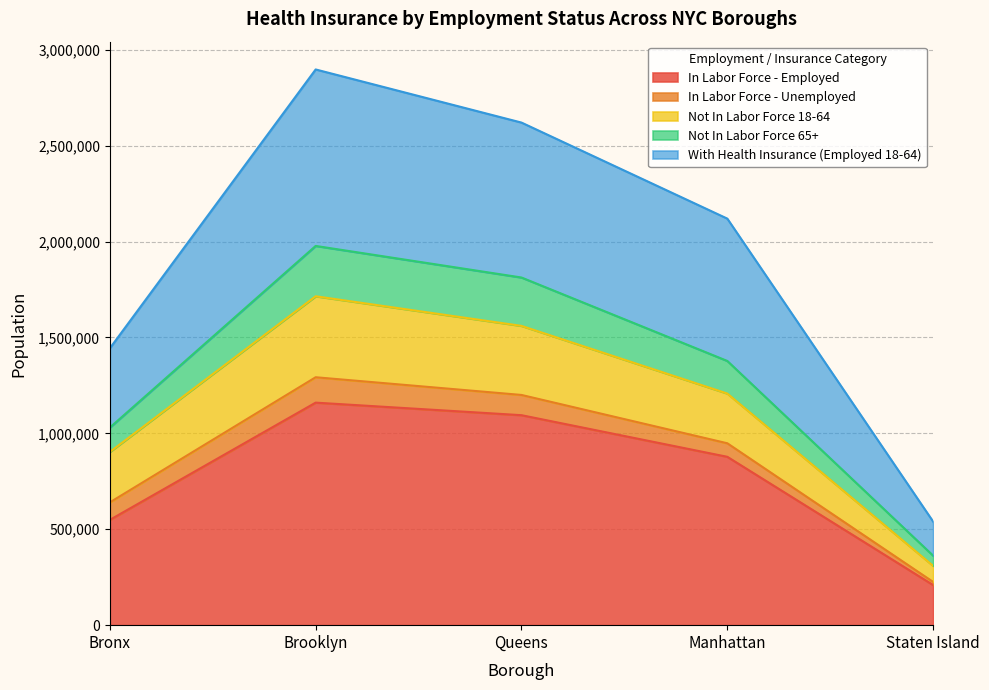

What is the difference between the In Labor Force - Employed values at Bronx and Manhattan?

328838